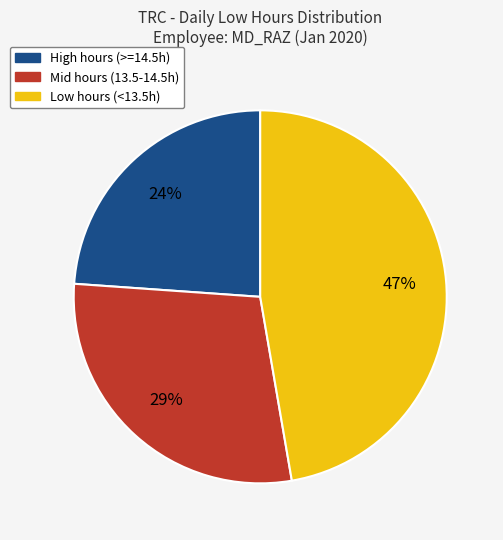

Which slice is the largest?

Low hours (<13.5h)